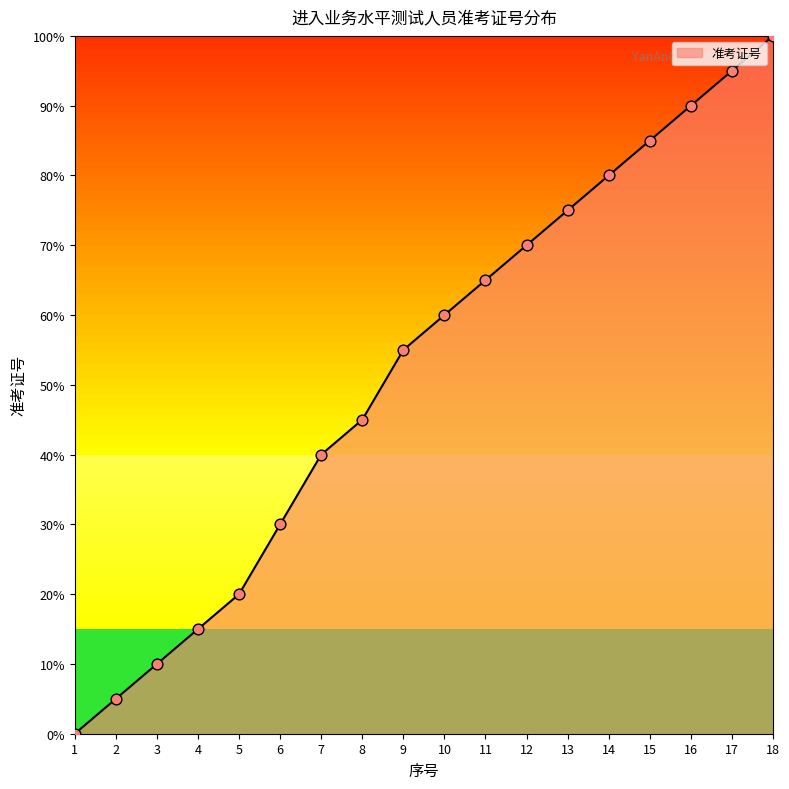

What is the change in value from 2 to 11?

+60.0